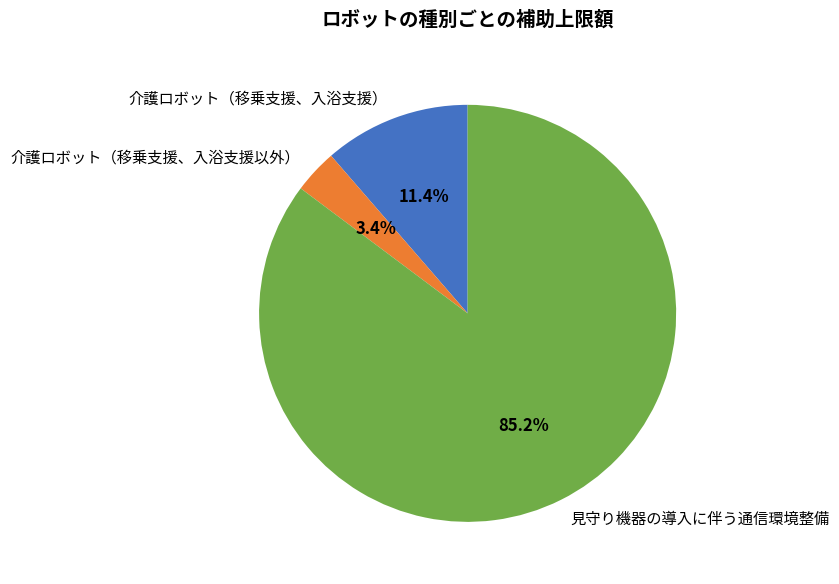

How many segments does this pie chart have?

3